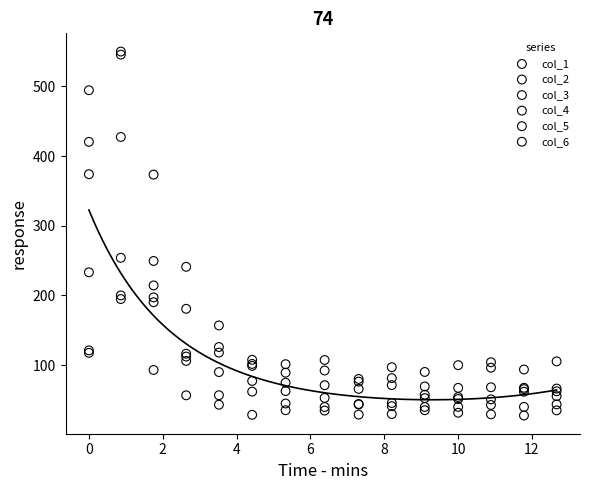

What are all the series names shown in the legend?

col_1, col_2, col_3, col_4, col_5, col_6